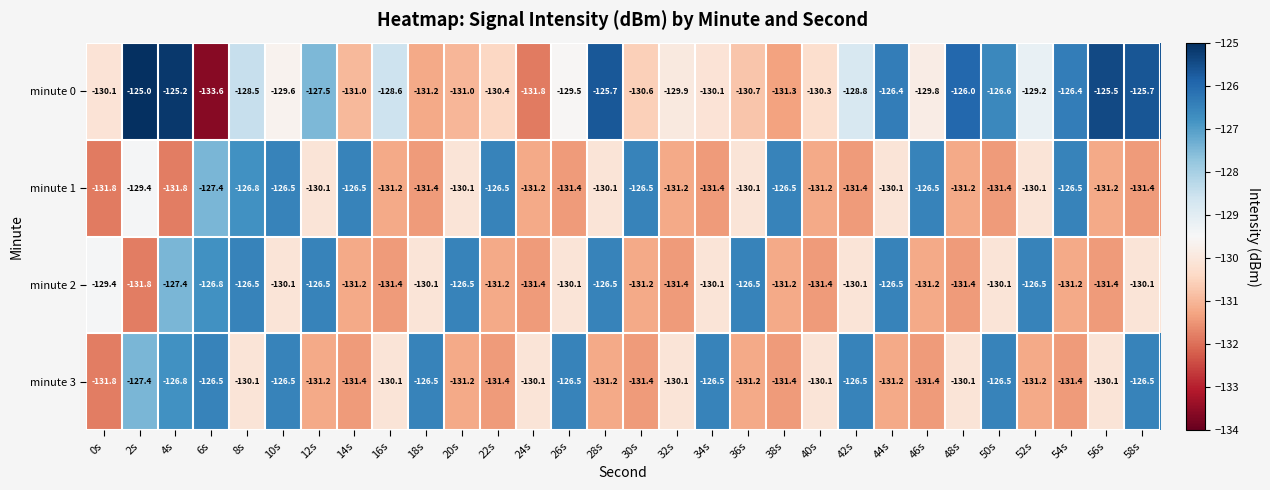

What is the maximum value shown in the chart?

-125.0